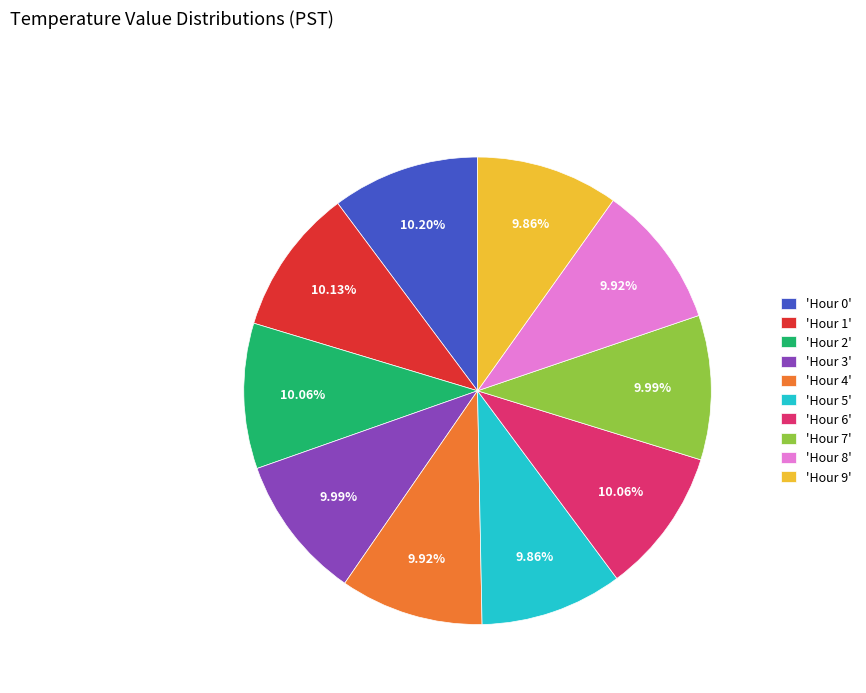

Do 'Hour 9' and 'Hour 3' together represent more than half of the pie?

No